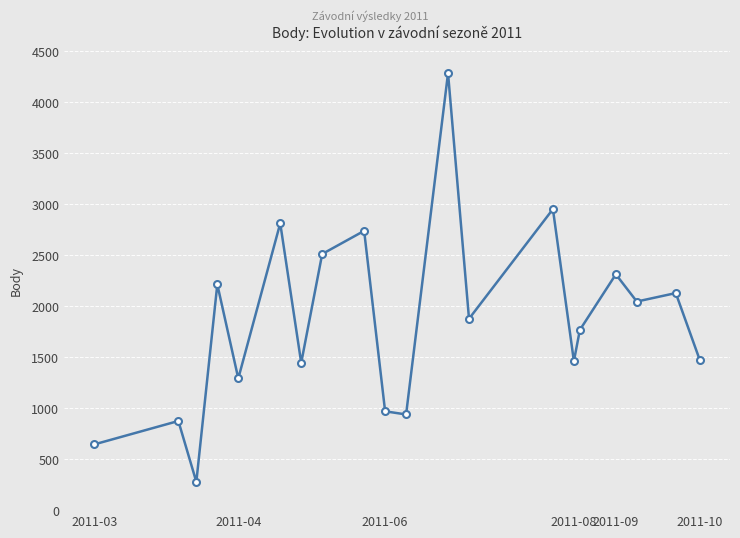

What is the difference between the maximum and minimum values?

4007